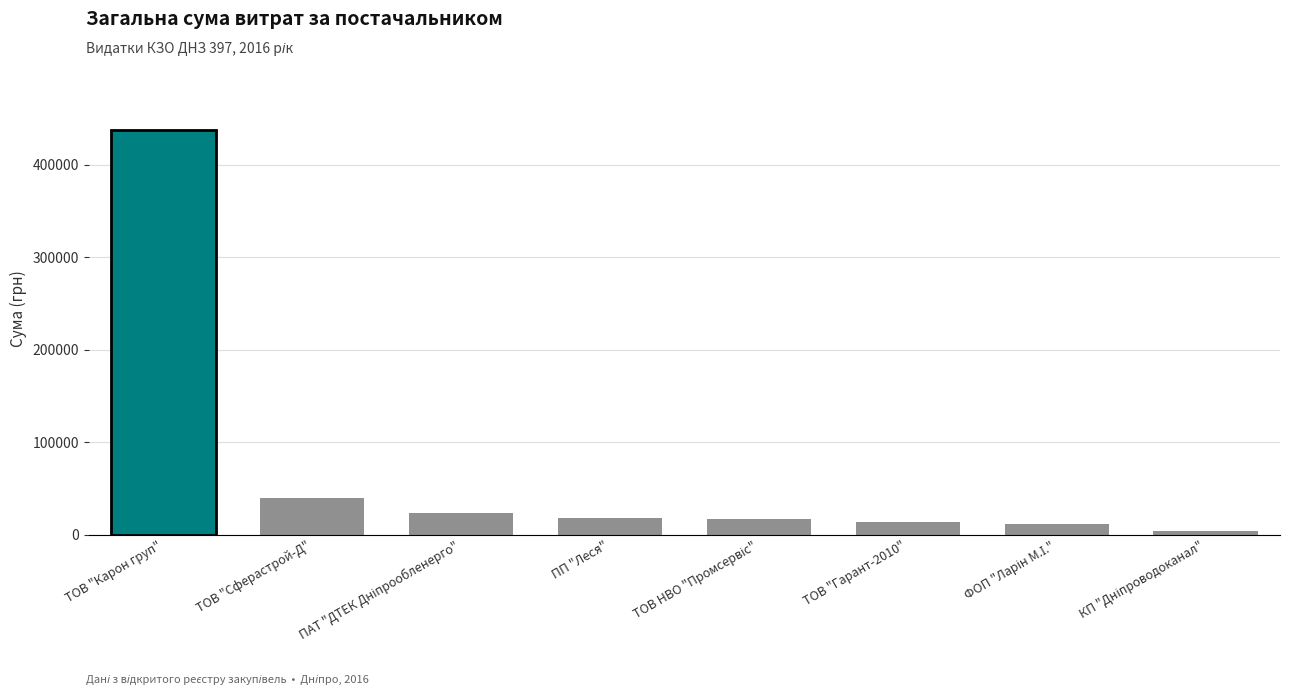

At which label is the value closest to 220442?

ТОВ "Сферастрой-Д"